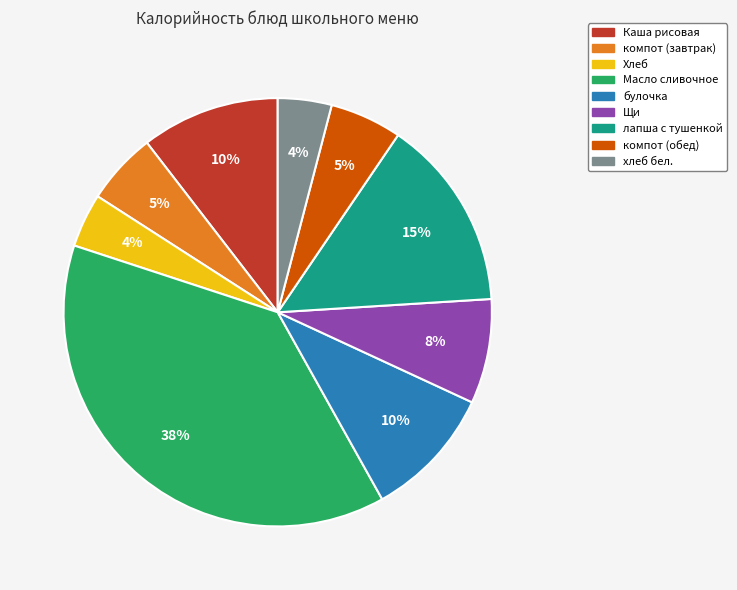

To the nearest percent, what percentage of the pie is хлеб бел.?

4%